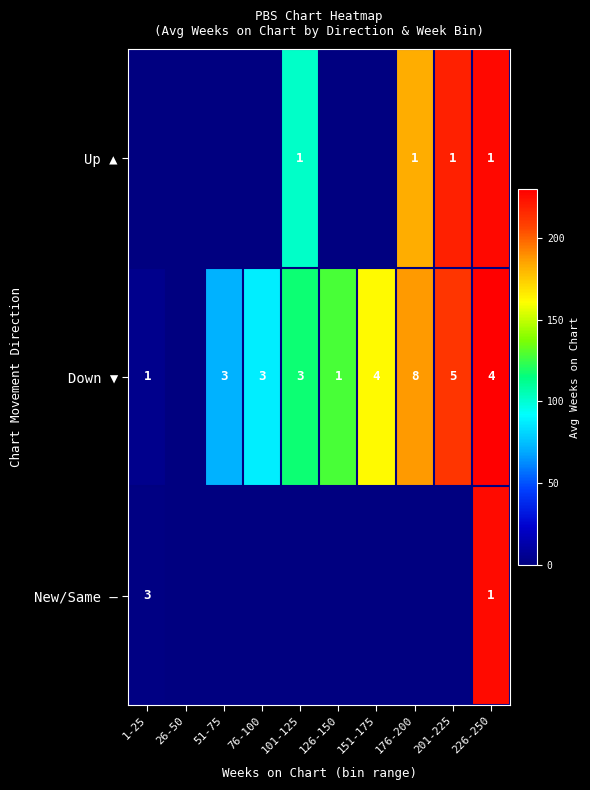

The New/Same — series shows 1 at 226-250. True or false?

True